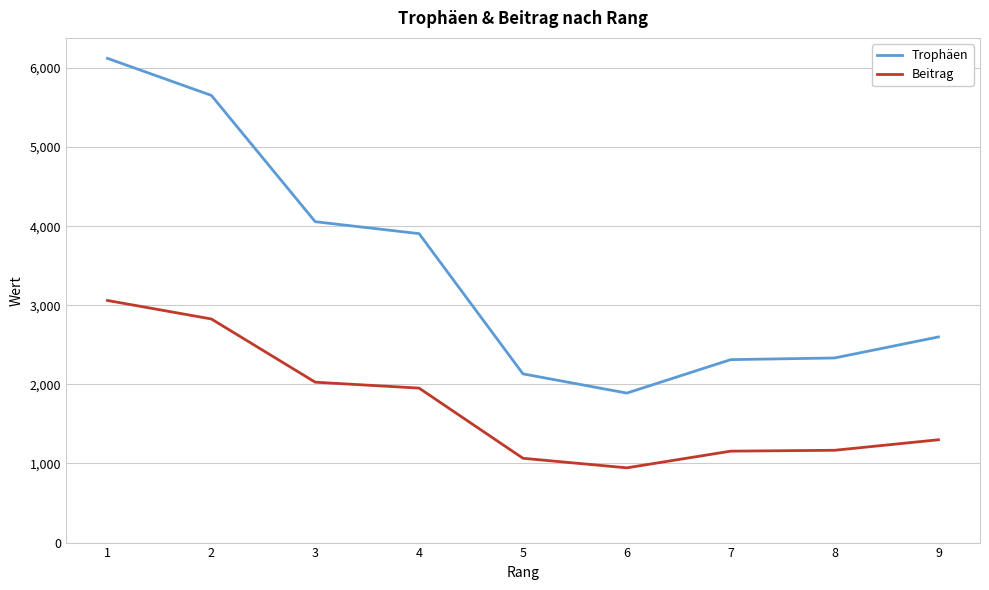

Is this an area chart (filled region under the line)?

No